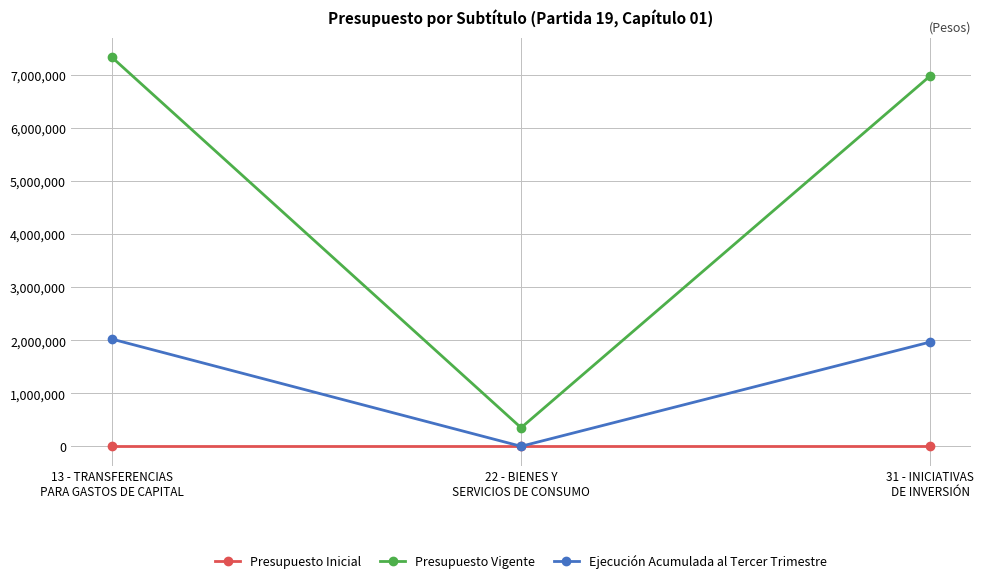

At which category is the sum across all series the highest?

13 - TRANSFERENCIAS
PARA GASTOS DE CAPITAL